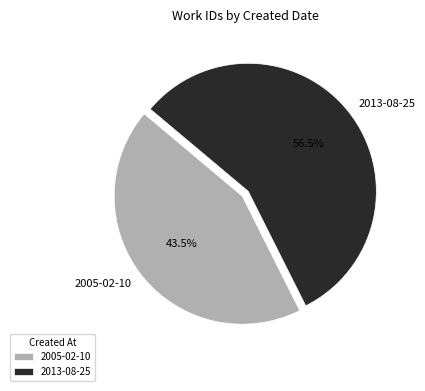

How much of the chart is everything except 2013-08-25?

43.5%